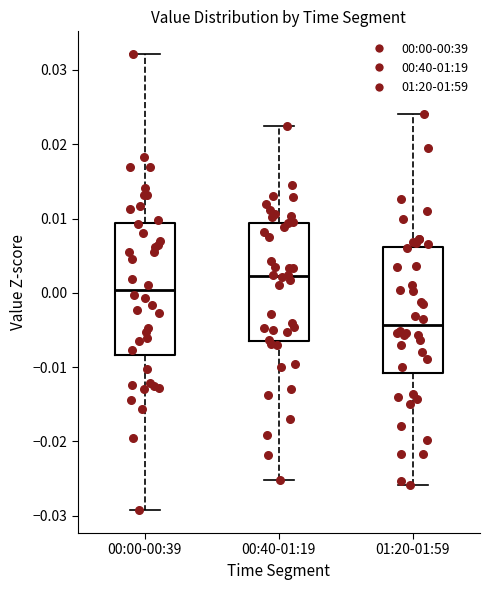

Where is the lower edge of the box for 00:00-00:39 on the y-axis? The values are not printed on the chart, so give them approximately, as read against the axis.

-0.008